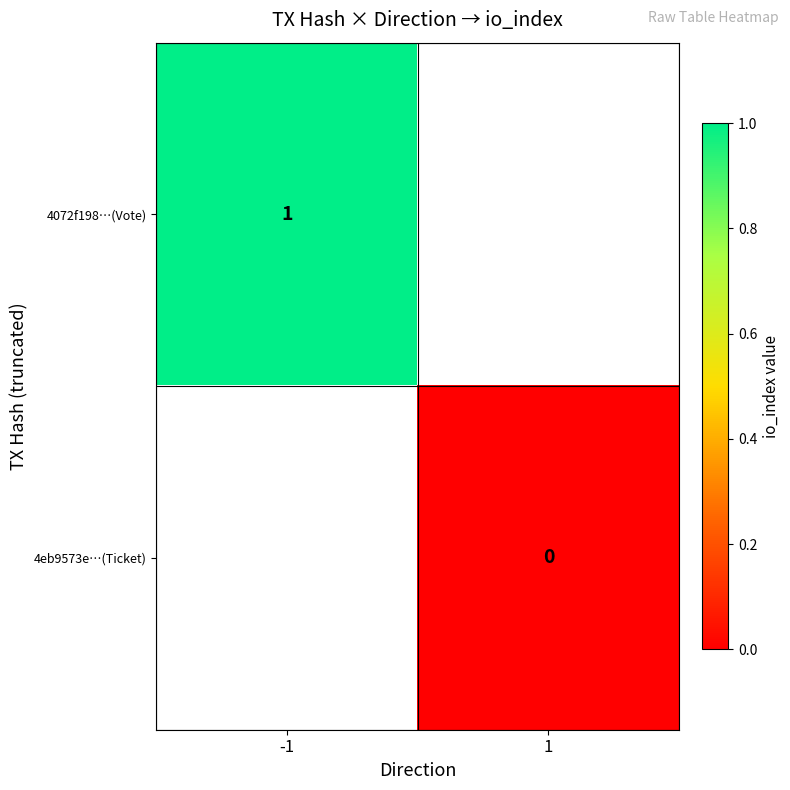

The value of 4072f198…(Vote) at -1 is 0. True or false?

False